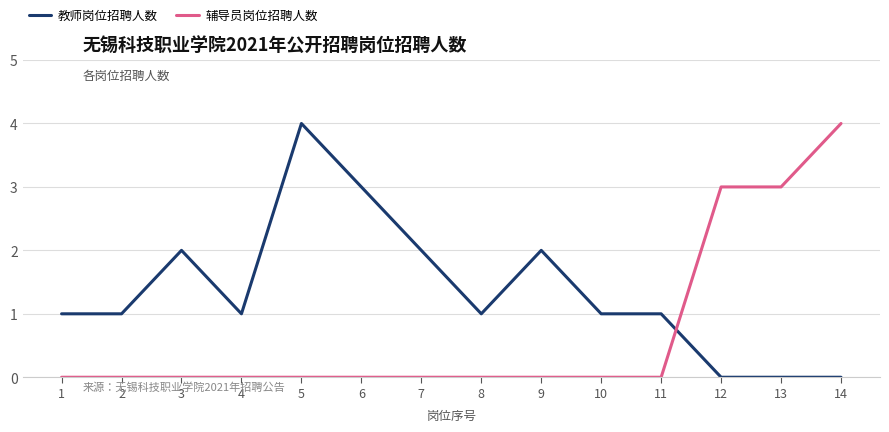

What is the total value across all series at 6?

3